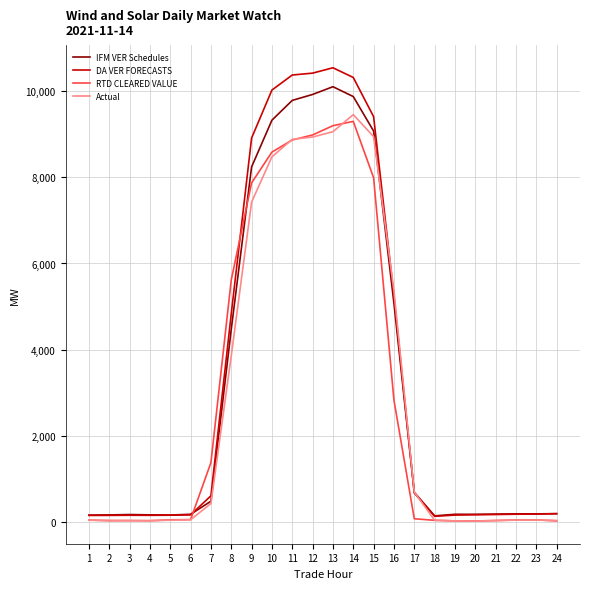

Which series has the largest total across all categories?

DA VER FORECASTS